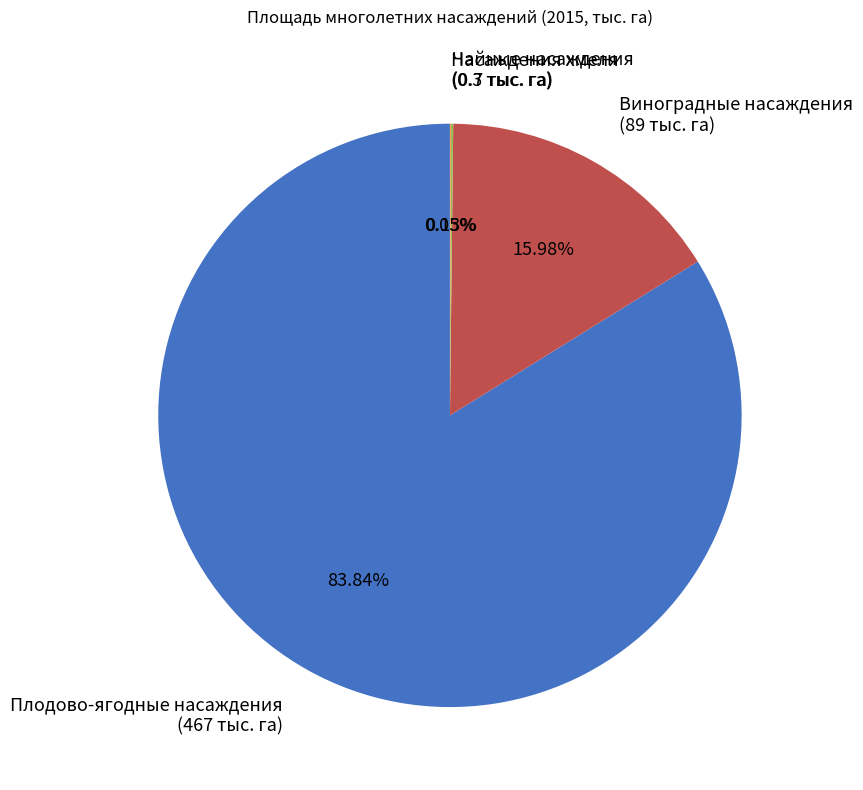

Is there a majority slice in this chart?

Yes